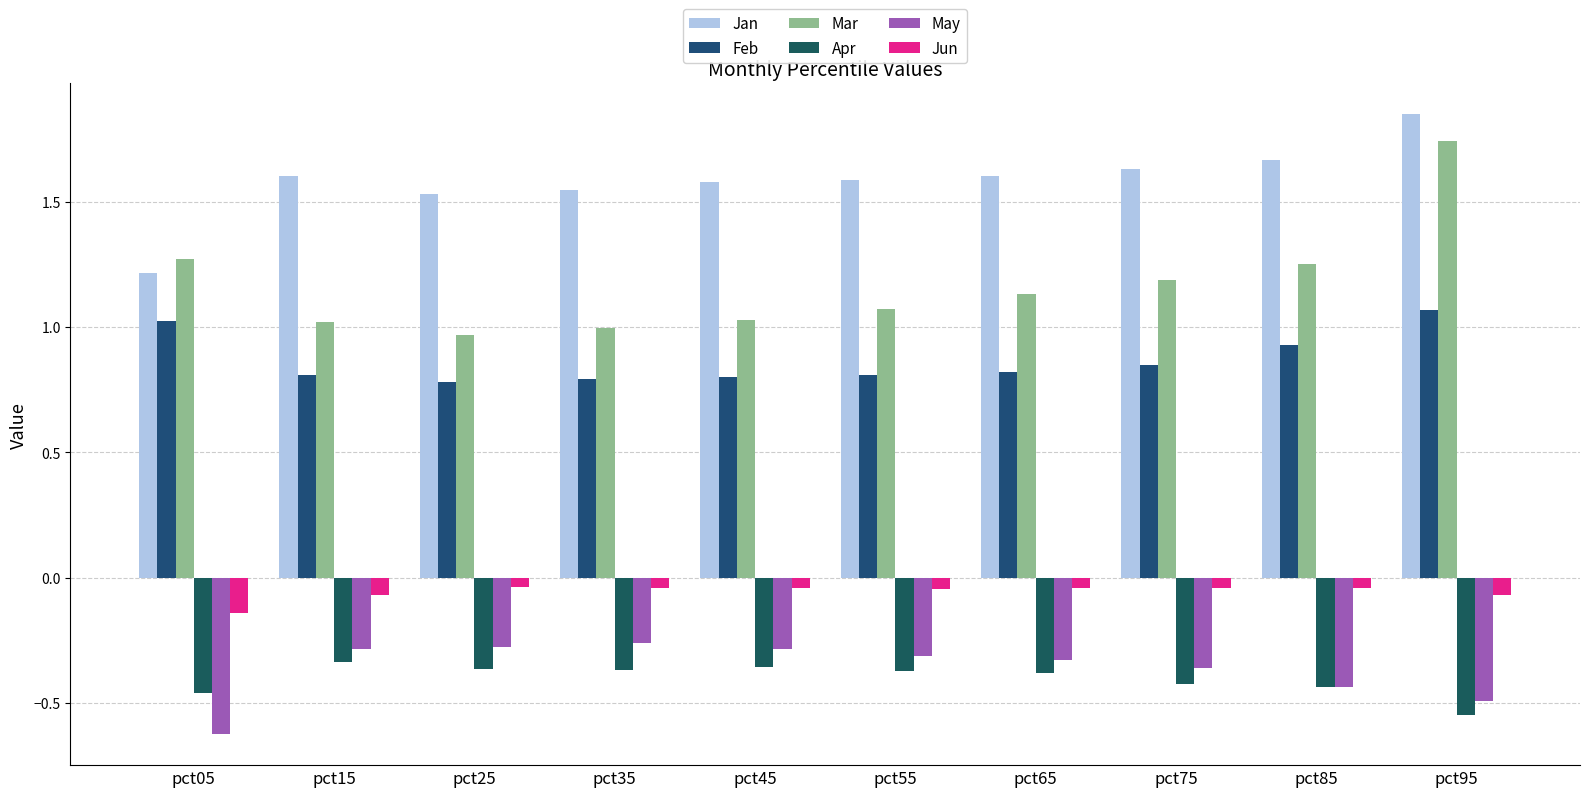

Which series has the largest total across all categories?

Jan